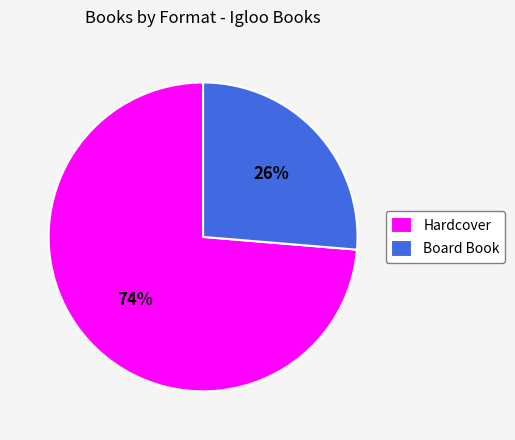

Count the number of slices in the pie.

2